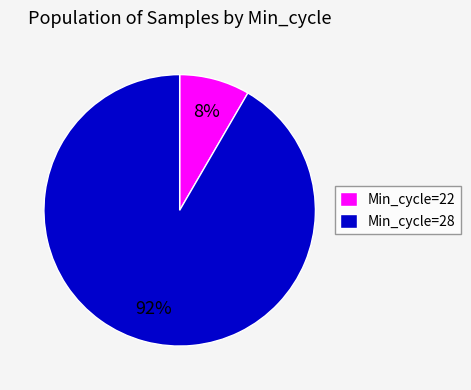

To the nearest percent, what is the average slice percentage?

50%